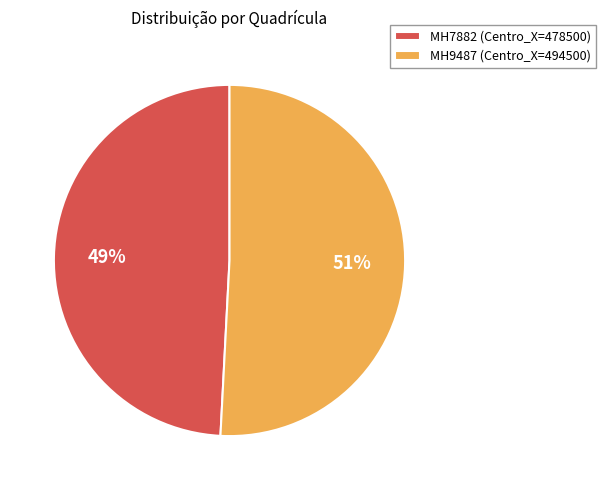

To the nearest percent, what is the average slice percentage?

50%